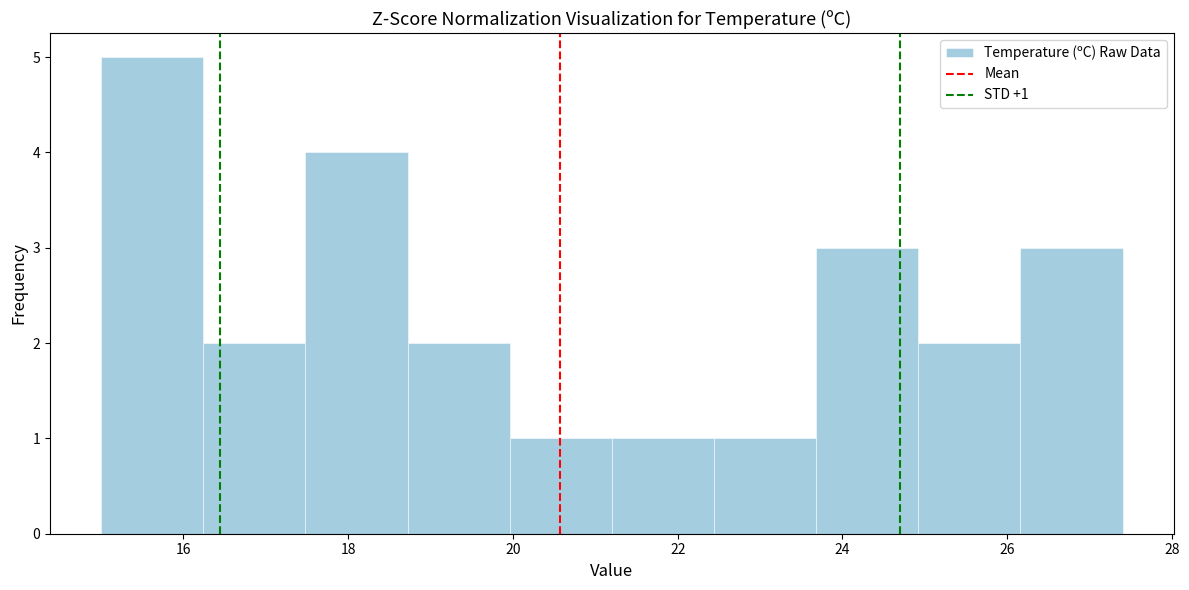

Over which range of the x-axis is the bar tallest?

15.00 to 16.24